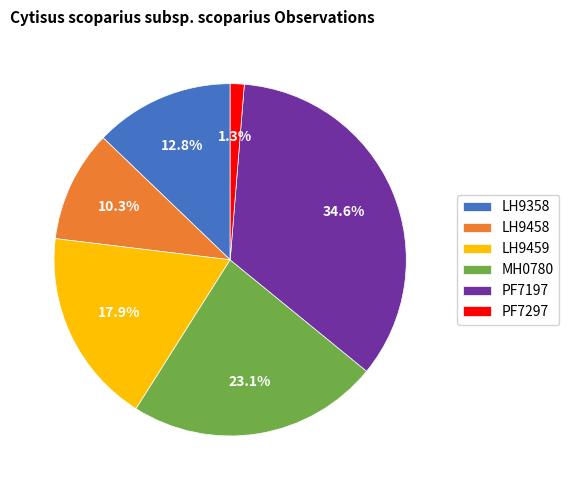

To the nearest percent, what percentage of the pie is PF7297?

1%